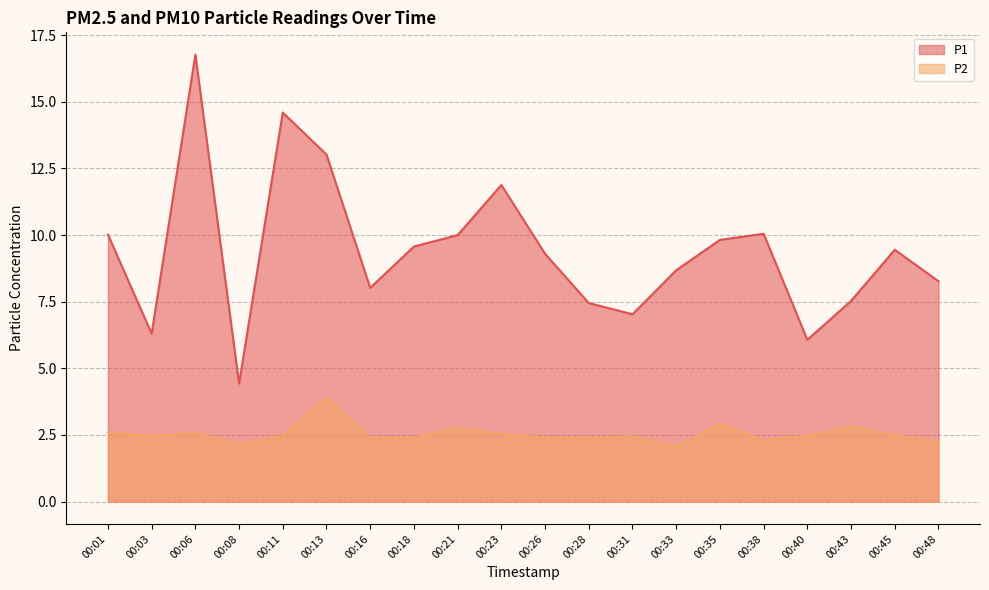

Which series has the largest total across all categories?

P1